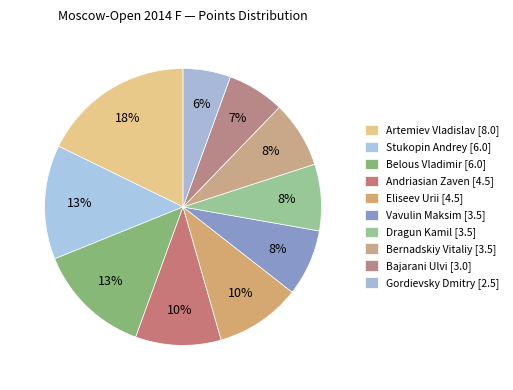

How many slices are in this pie chart?

10